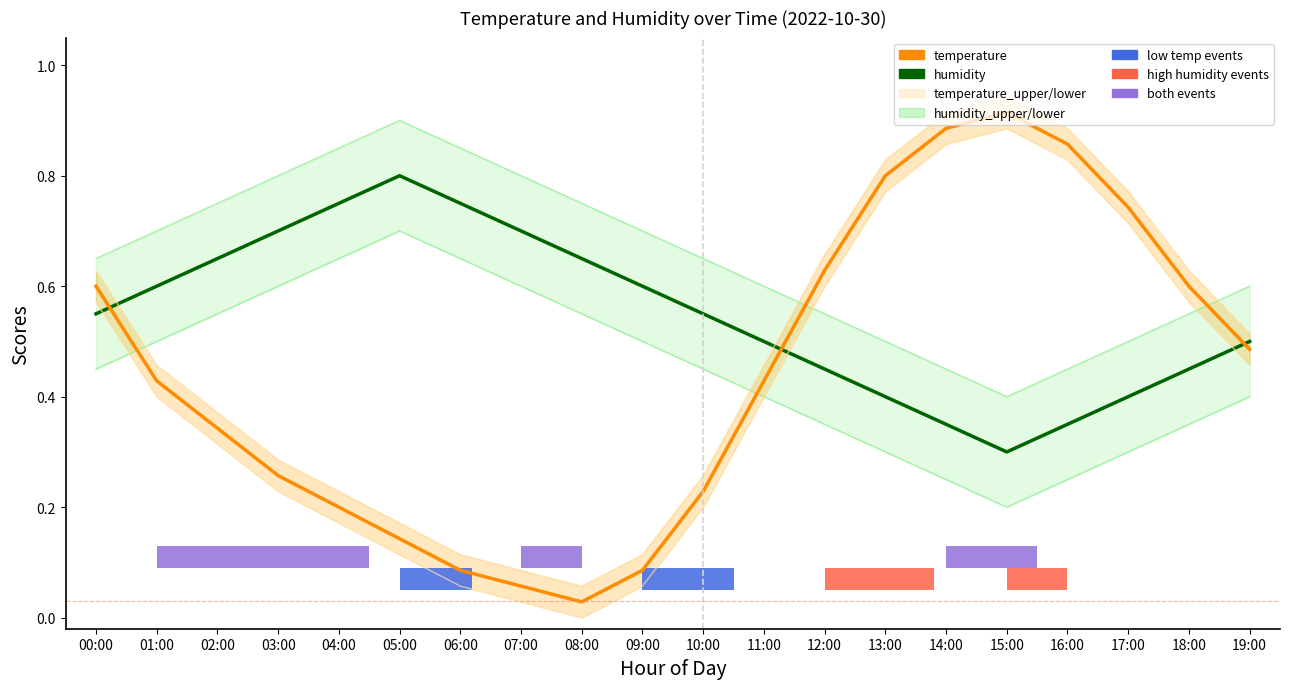

What is the difference between the highest and lowest values at 01:00?

0.3